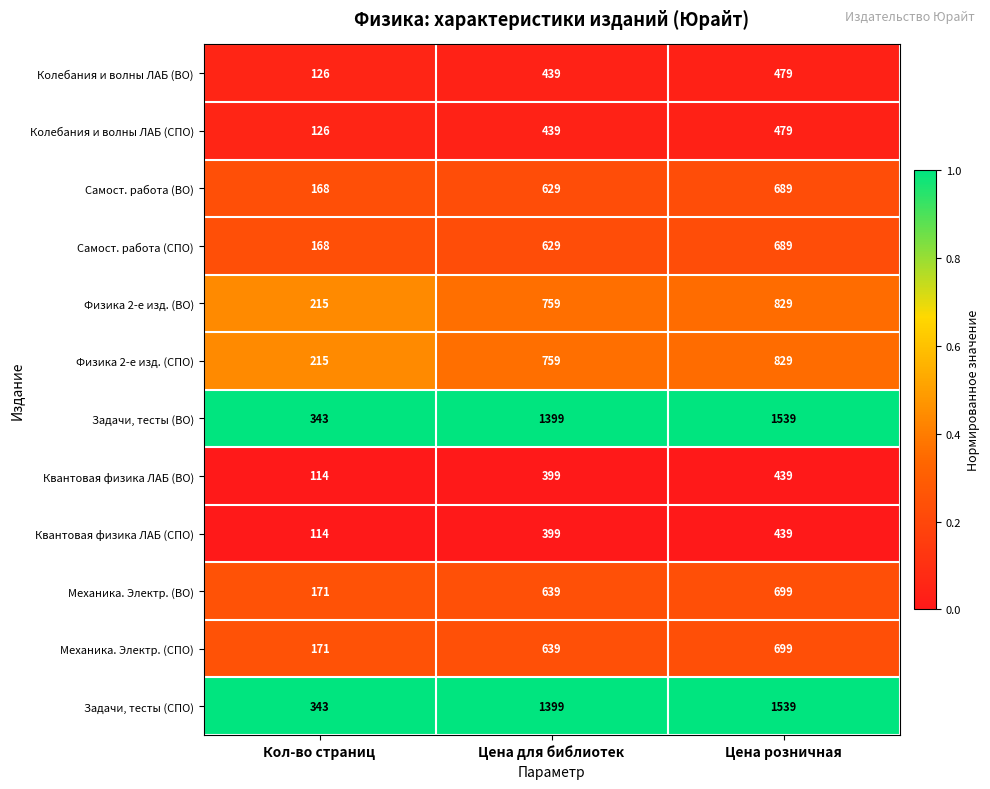

Rank the categories by Колебания и волны ЛАБ (СПО) value from lowest to highest.

Кол-во страниц, Цена для библиотек, Цена розничная